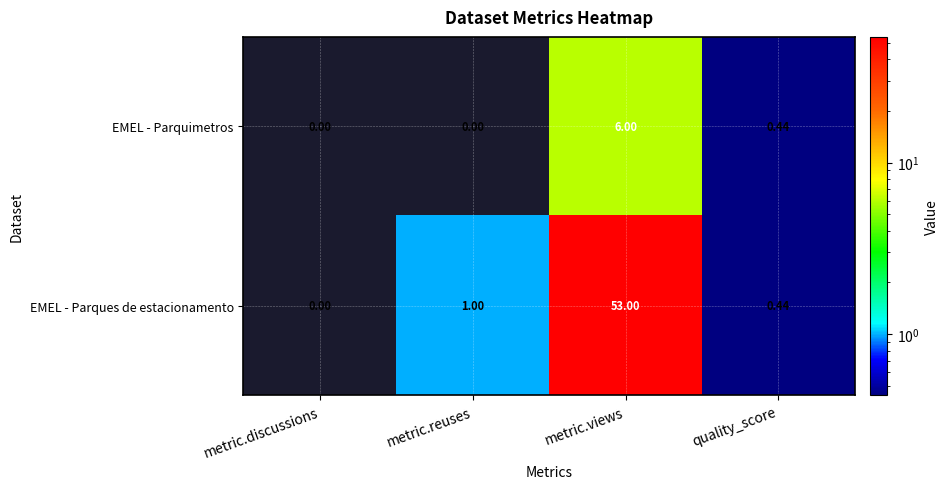

Where is EMEL - Parquimetros nearest to the value 3?

quality_score